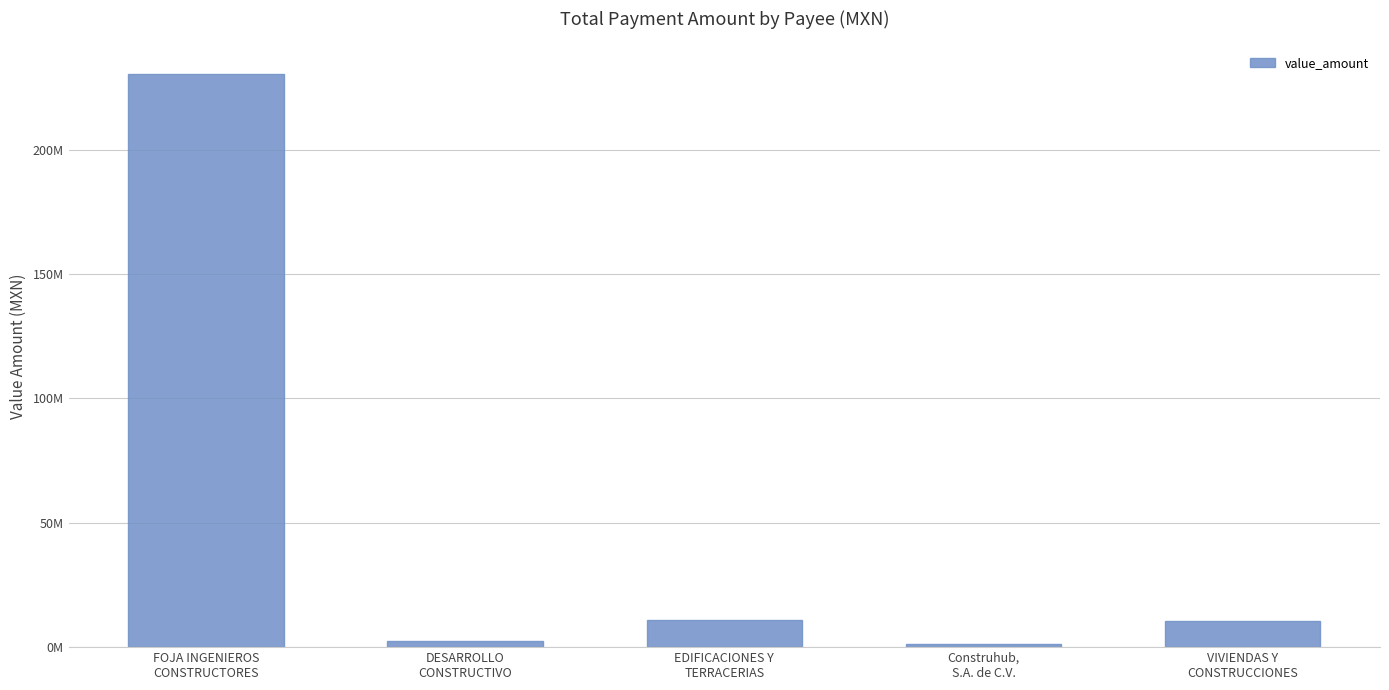

What is the sum of the values at FOJA INGENIEROS
CONSTRUCTORES and Construhub,
S.A. de C.V.?

231760678.1